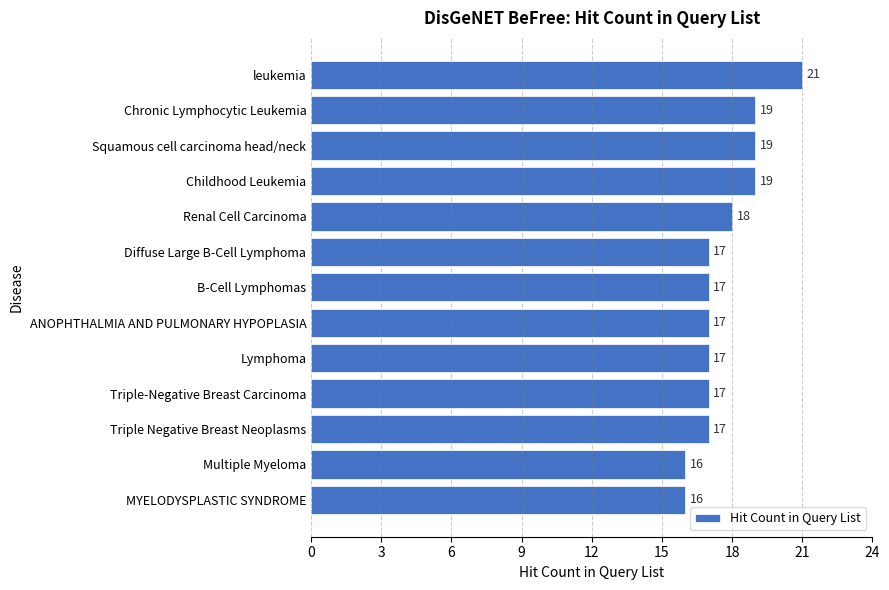

The value at leukemia is 21. True or false?

True